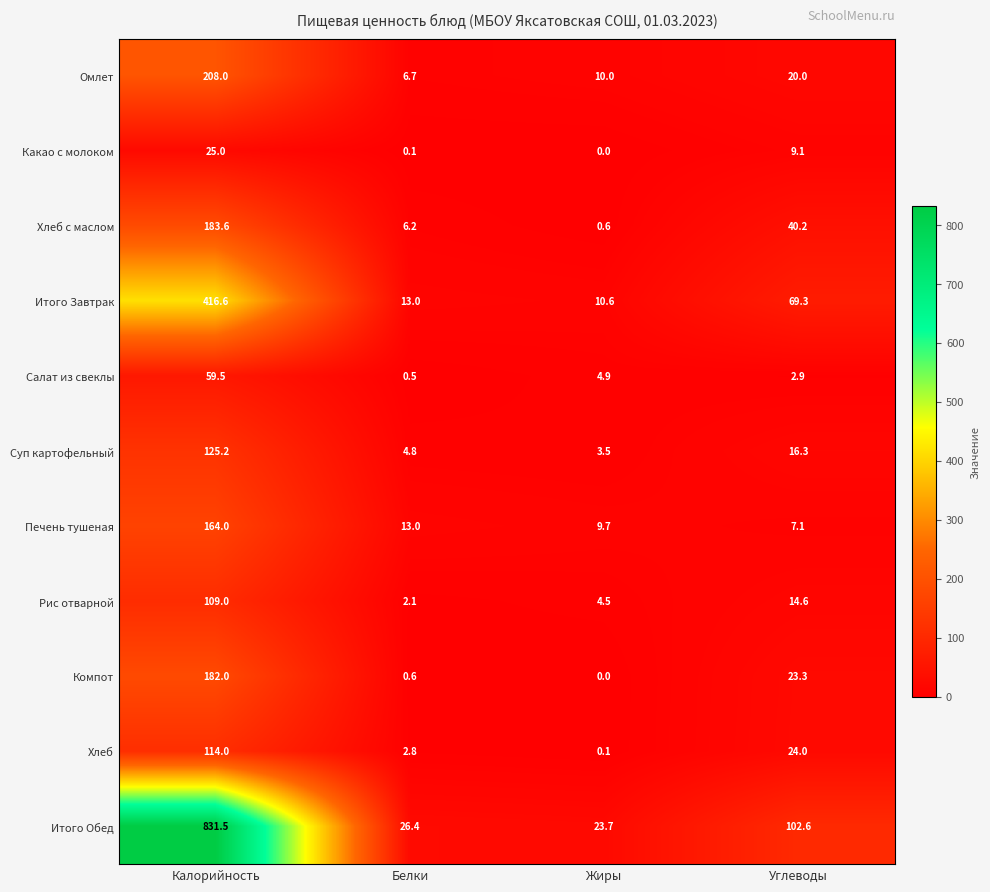

What is the average value of the Итого Обед series?

246.1